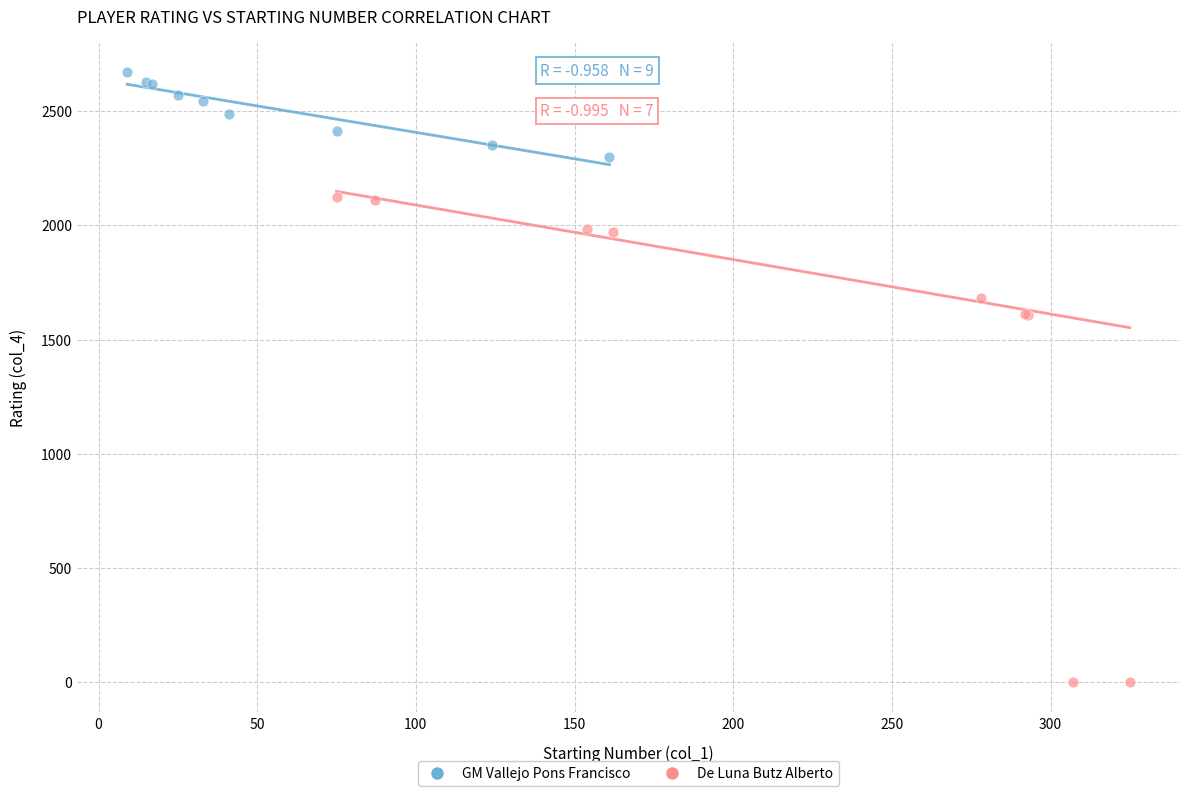

Which series has the widest spread of Y values?

De Luna Butz Alberto